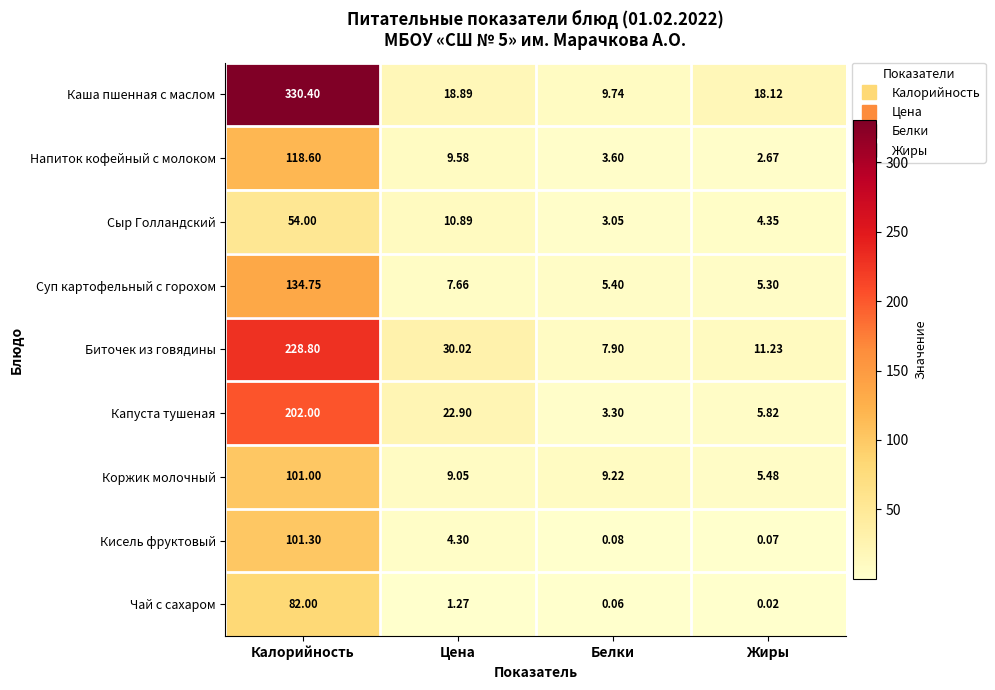

What is the total value across all series at Цена?

114.6